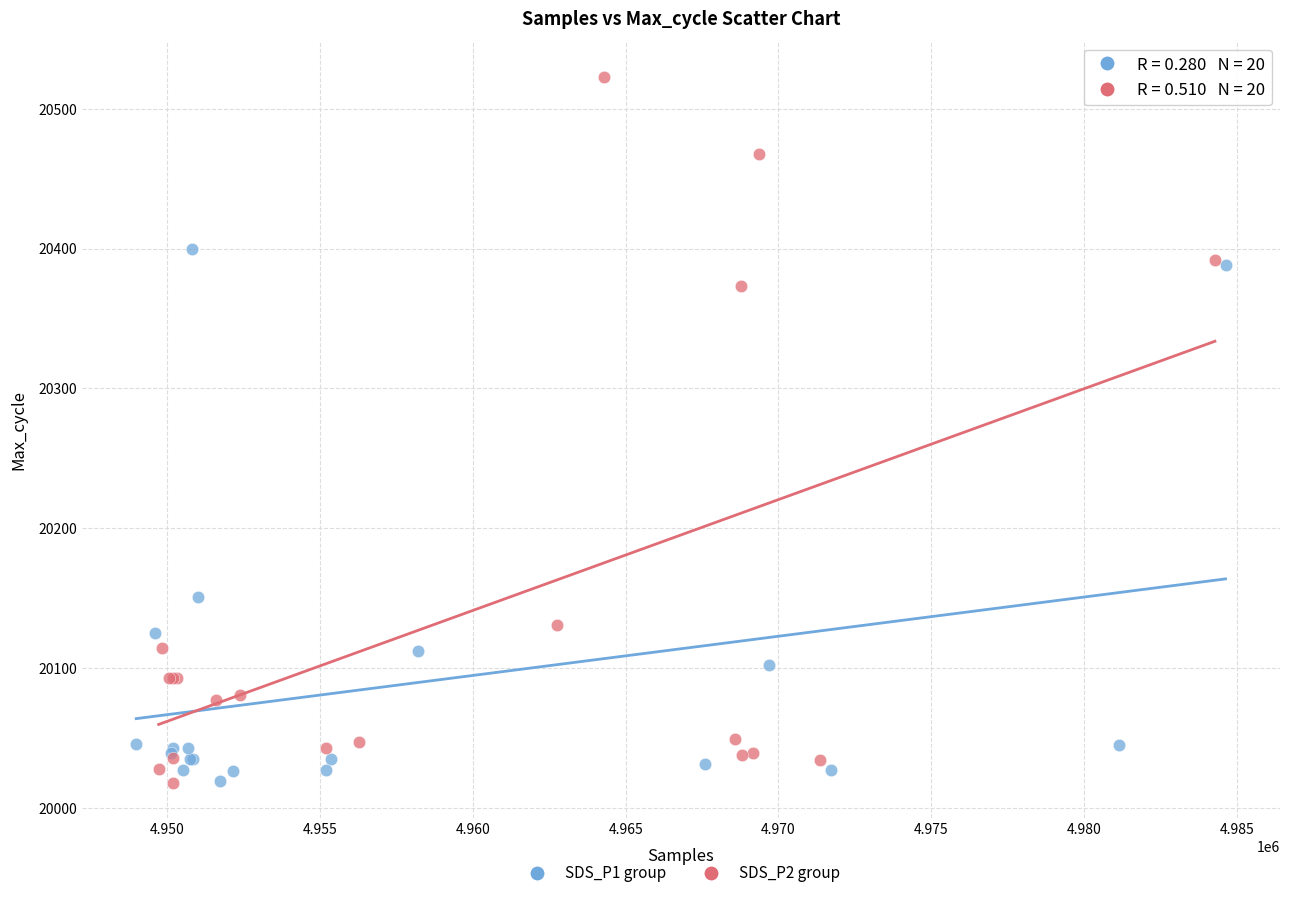

Which series reaches the maximum Y coordinate?

SDS_P2 group